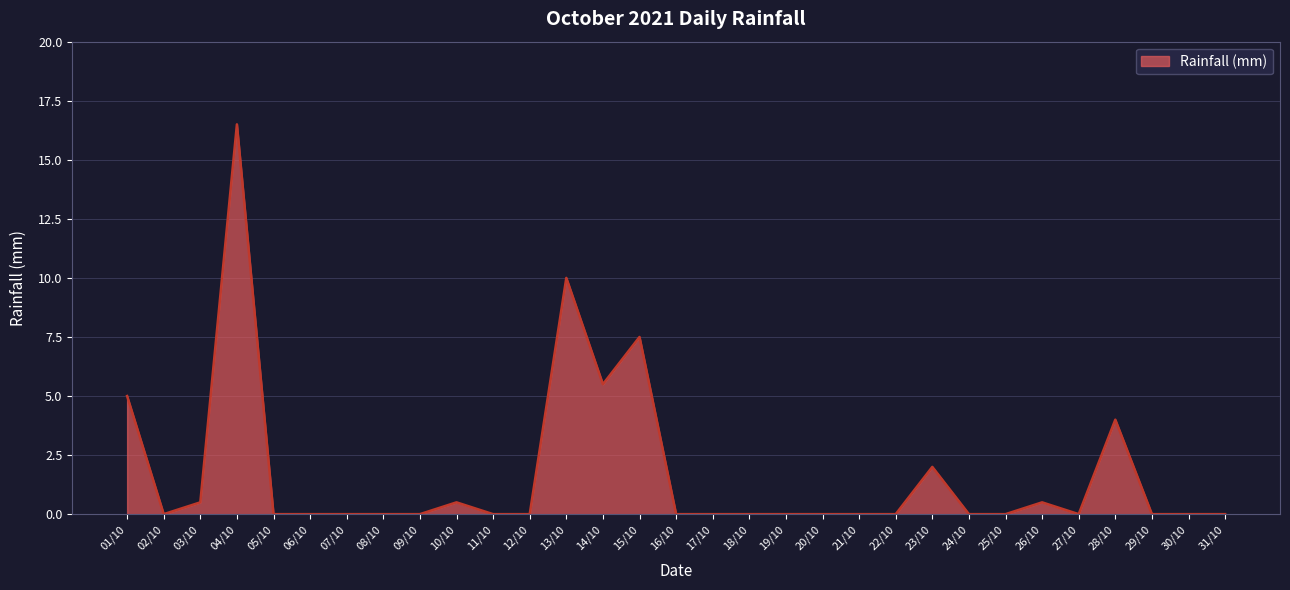

Reading left to right, what are all the values shown in this chart?

01/10=5.0	02/10=0.0	03/10=0.5	04/10=16.5	05/10=0.0	06/10=0.0	07/10=0.0	08/10=0.0	09/10=0.0	10/10=0.5	11/10=0.0	12/10=0.0	13/10=10.0	14/10=5.5	15/10=7.5	16/10=0.0	17/10=0.0	18/10=0.0	19/10=0.0	20/10=0.0	21/10=0.0	22/10=0.0	23/10=2.0	24/10=0.0	25/10=0.0	26/10=0.5	27/10=0.0	28/10=4.0	29/10=0.0	30/10=0.0	31/10=0.0